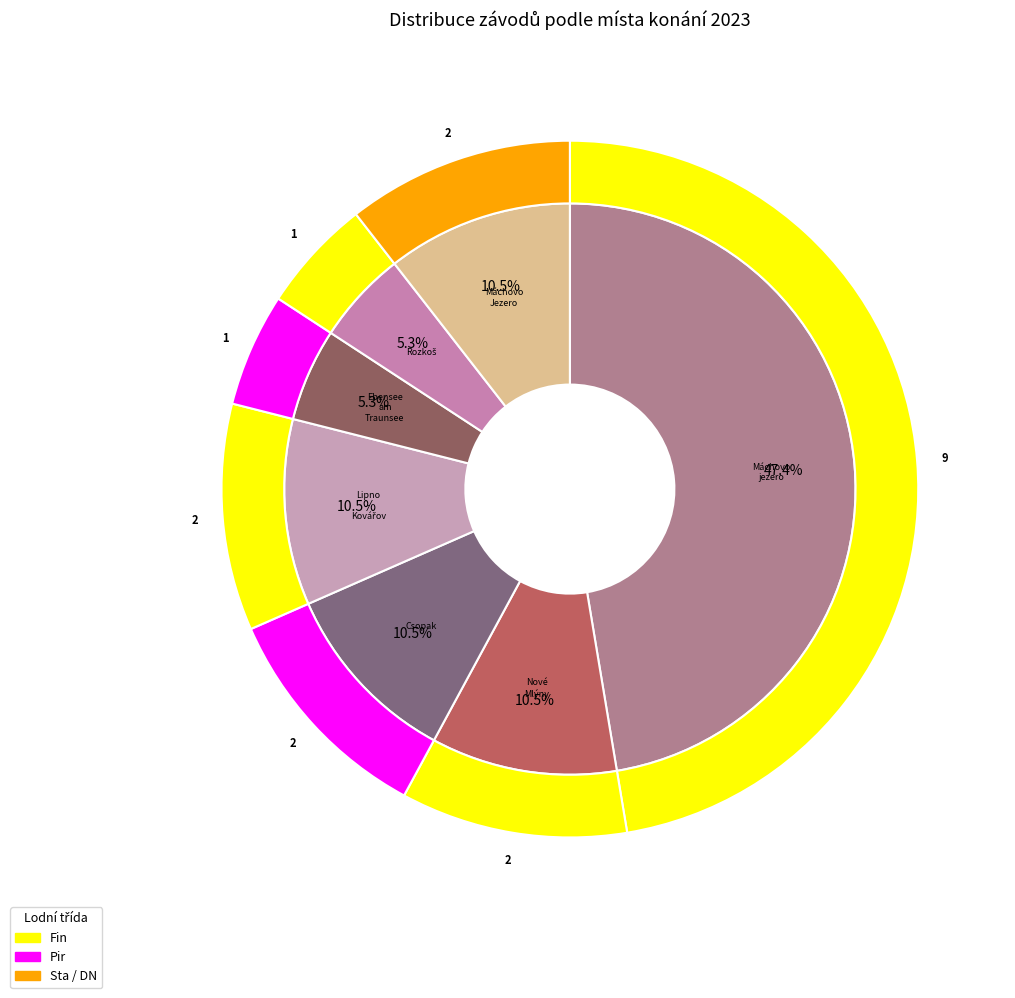

Which has a higher value, Máchovo jezero or Rozkoš?

Máchovo jezero